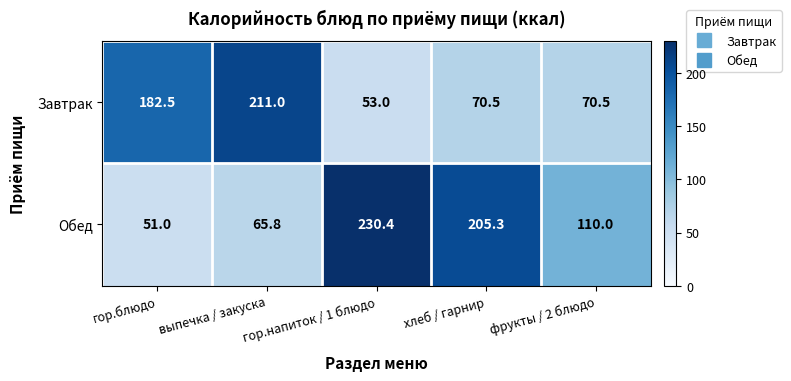

The Обед series shows 65.8 at выпечка / закуска. True or false?

True